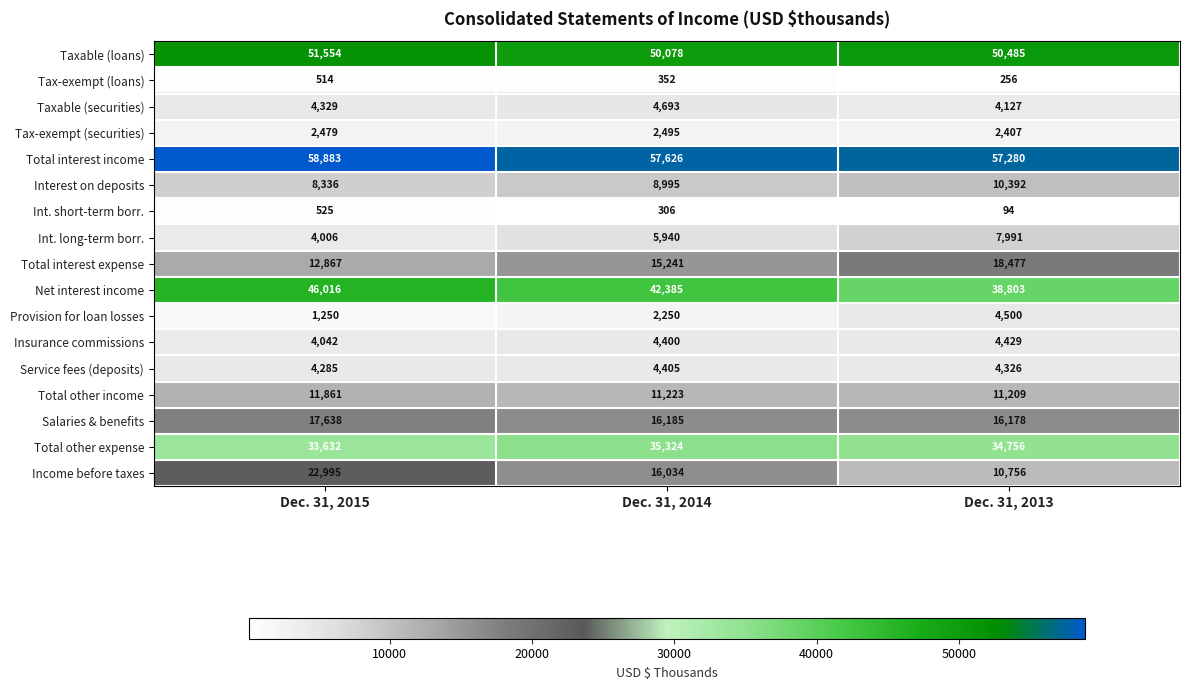

True or false: Service fees (deposits) has a value of 4405 at Dec. 31, 2014.

True